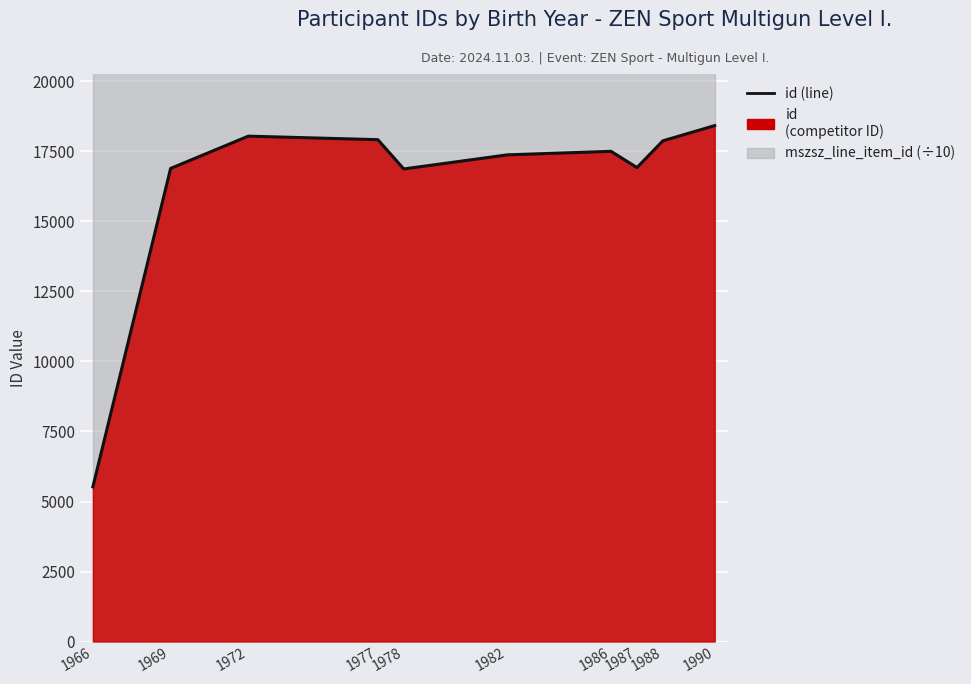

At which label does the data first exceed 17505?

1972